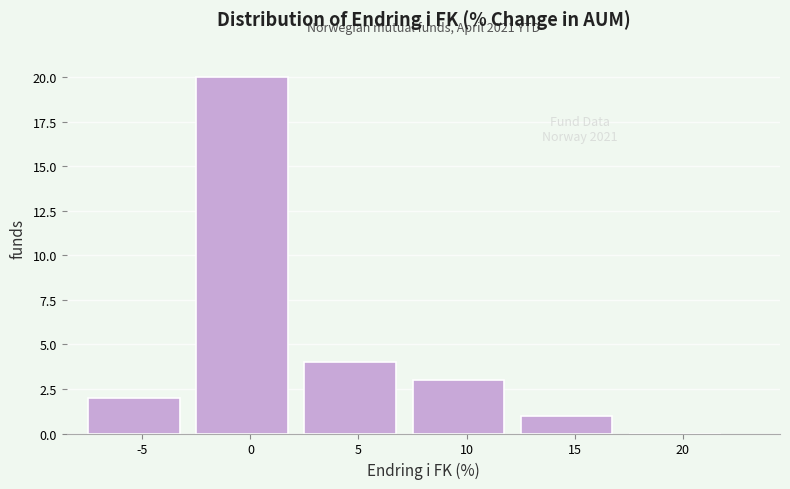

Reading left to right, extract all data points from this chart.

-5=2	0=20	5=4	10=3	15=1	20=0